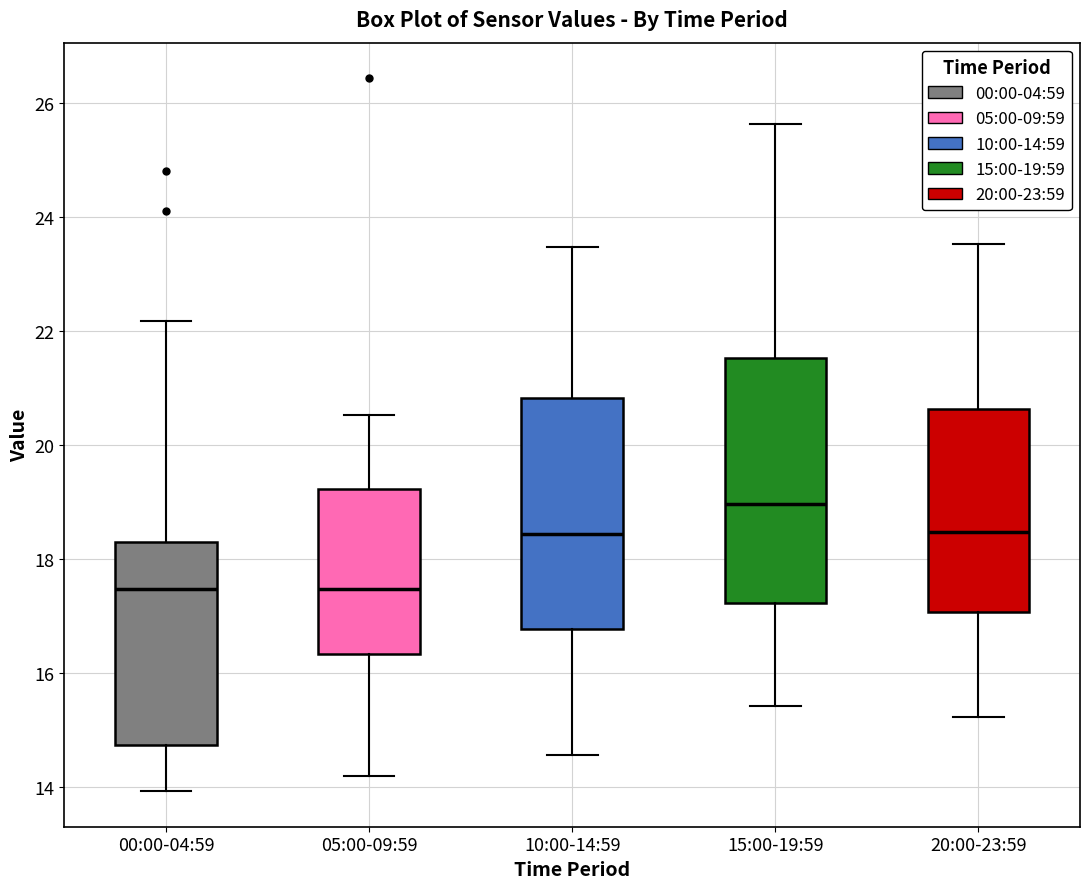

Reading left to right, read every box against the y-axis: the position of its median line, the range the box covers, and the ends of its whiskers. The values are not printed on the chart, so give them approximately, as read against the axis.

00:00-04:59: median 17.4, box 14.8 to 18.4, whiskers 14.0 to 22.2
05:00-09:59: median 17.4, box 16.4 to 19.2, whiskers 14.2 to 20.6
10:00-14:59: median 18.4, box 16.8 to 20.8, whiskers 14.6 to 23.4
15:00-19:59: median 19.0, box 17.2 to 21.6, whiskers 15.4 to 25.6
20:00-23:59: median 18.4, box 17.0 to 20.6, whiskers 15.2 to 23.6